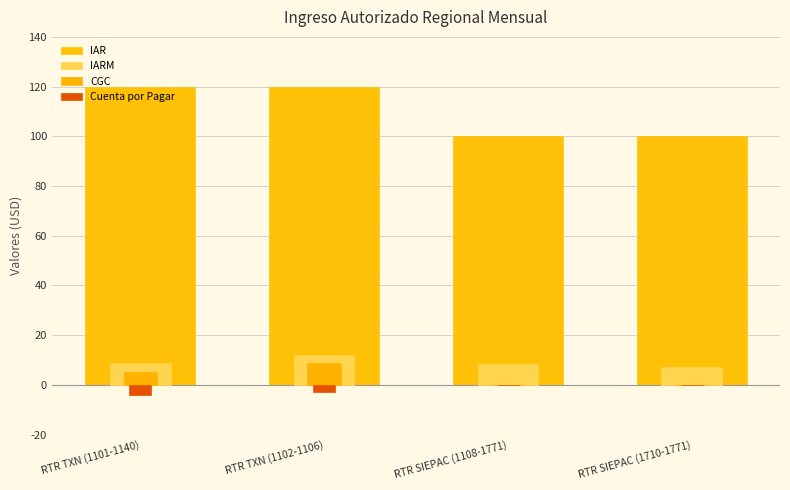

At which label does CGC reach its peak?

RTR TXN (1102-1106)